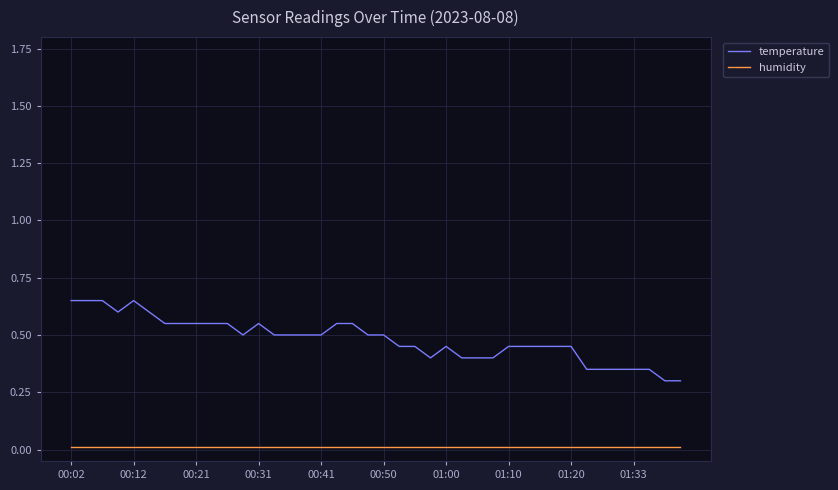

What are all the series names shown in the legend?

temperature, humidity